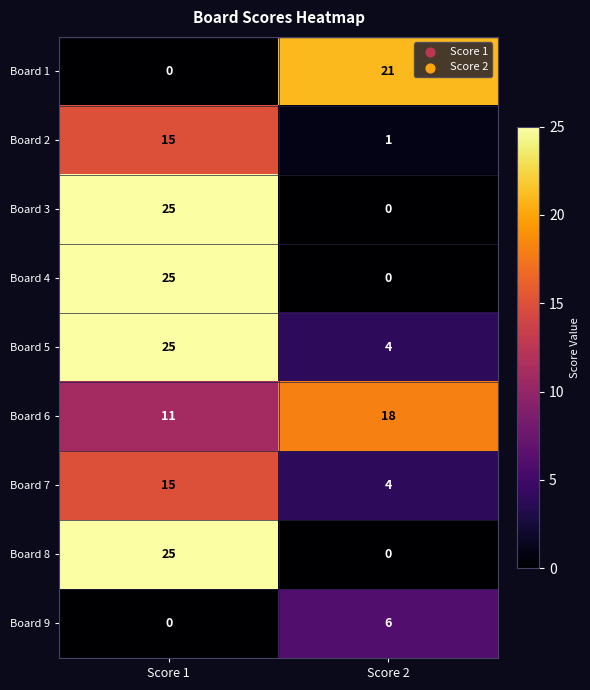

Count the number of categories in the chart.

2